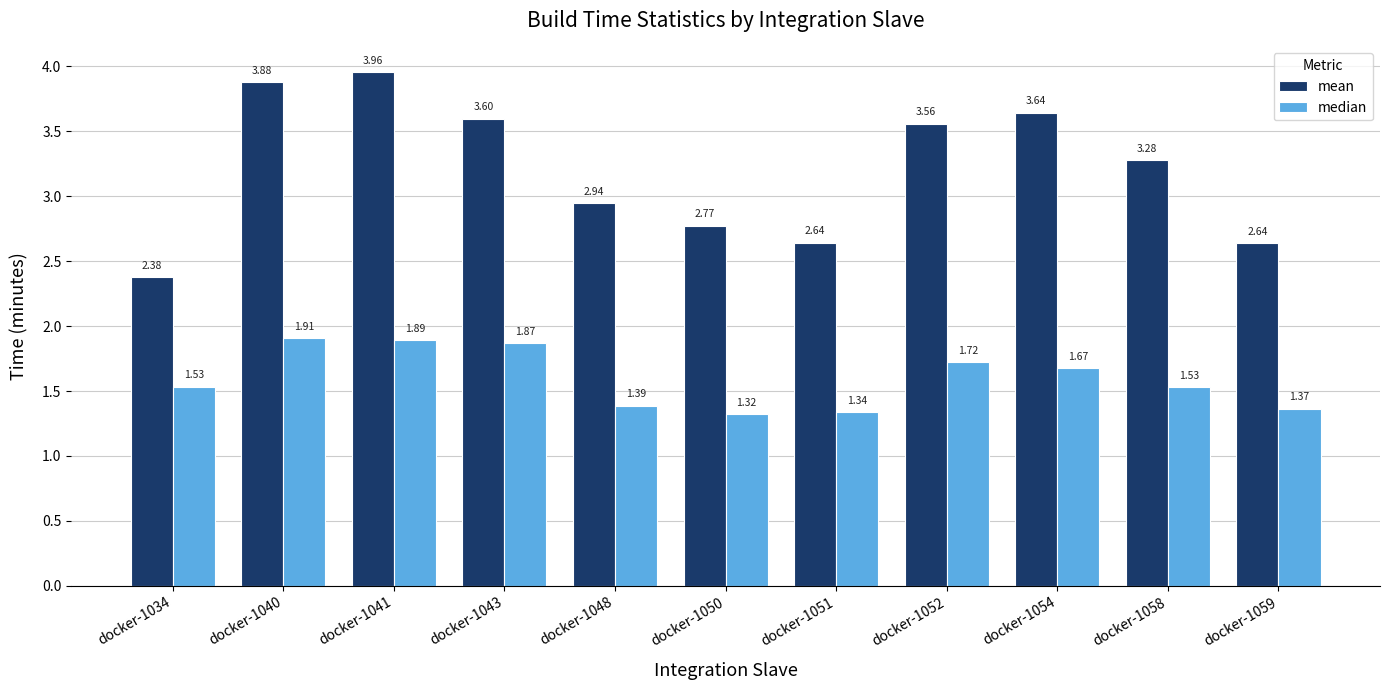

What is the difference between the second highest and second lowest values in the median series?

0.6